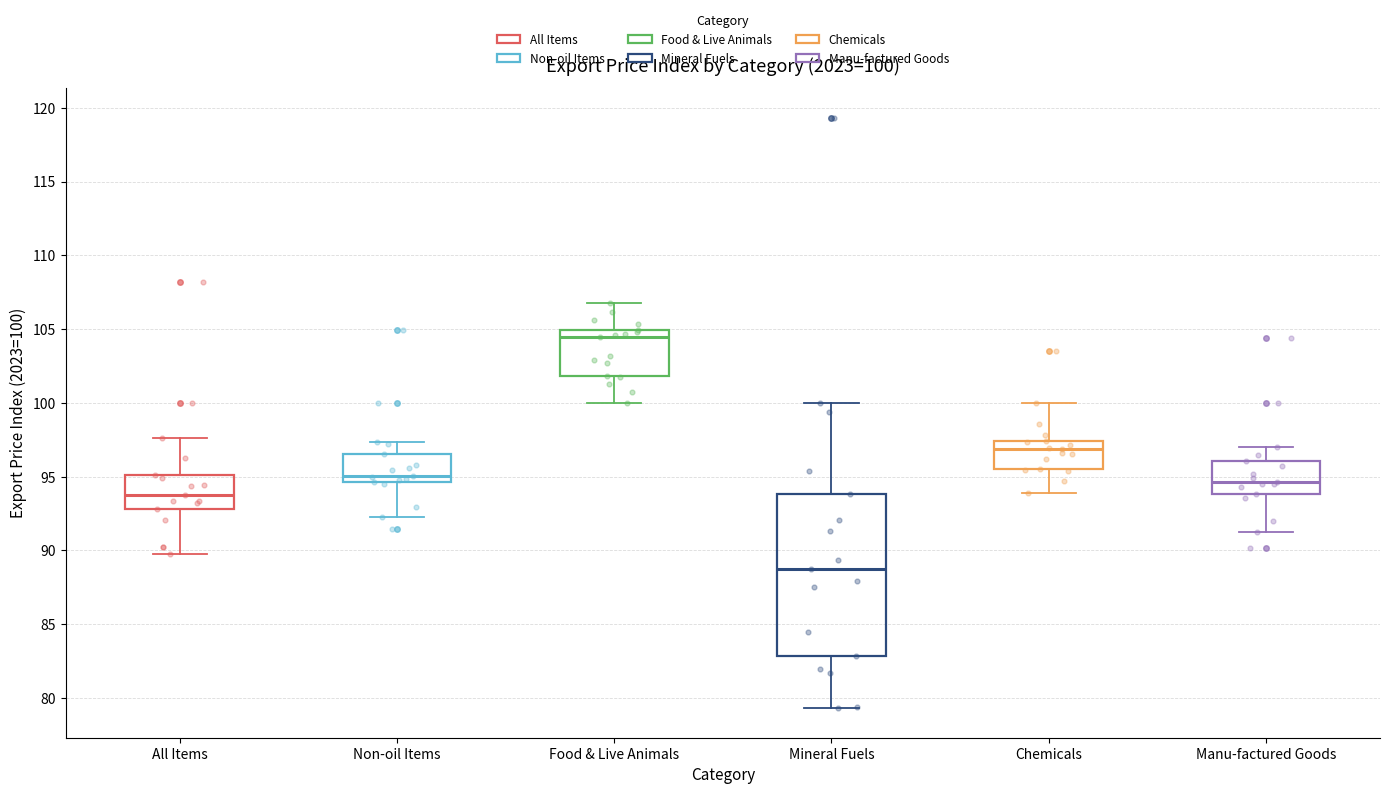

Which box is the tallest, from its lower edge to its upper edge?

Mineral Fuels